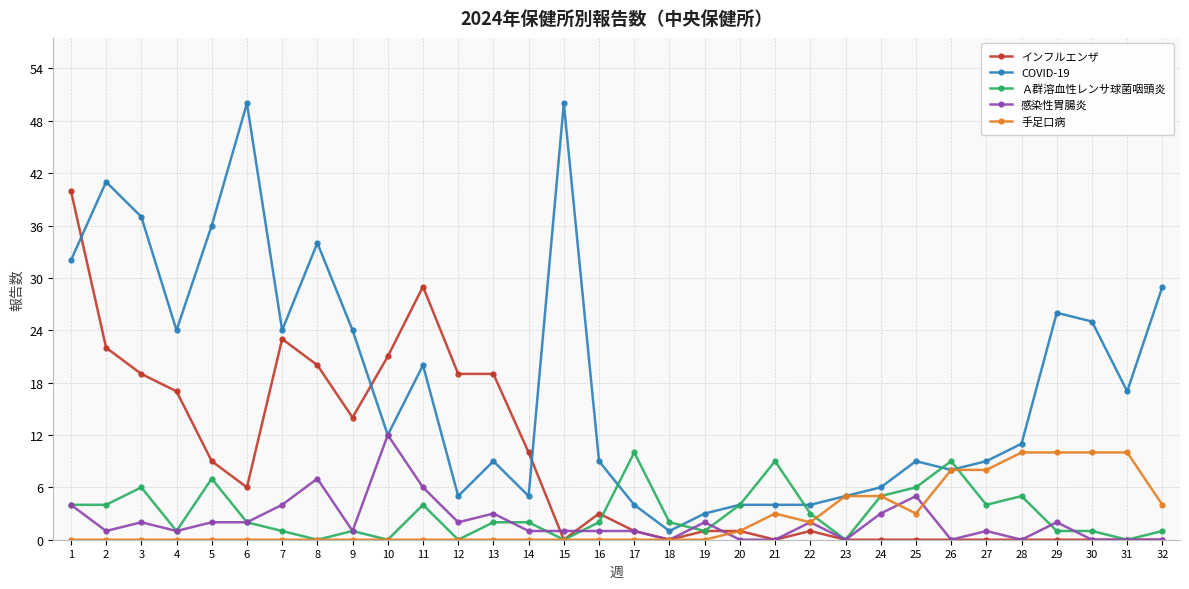

What is the total value across all series at 29?

39